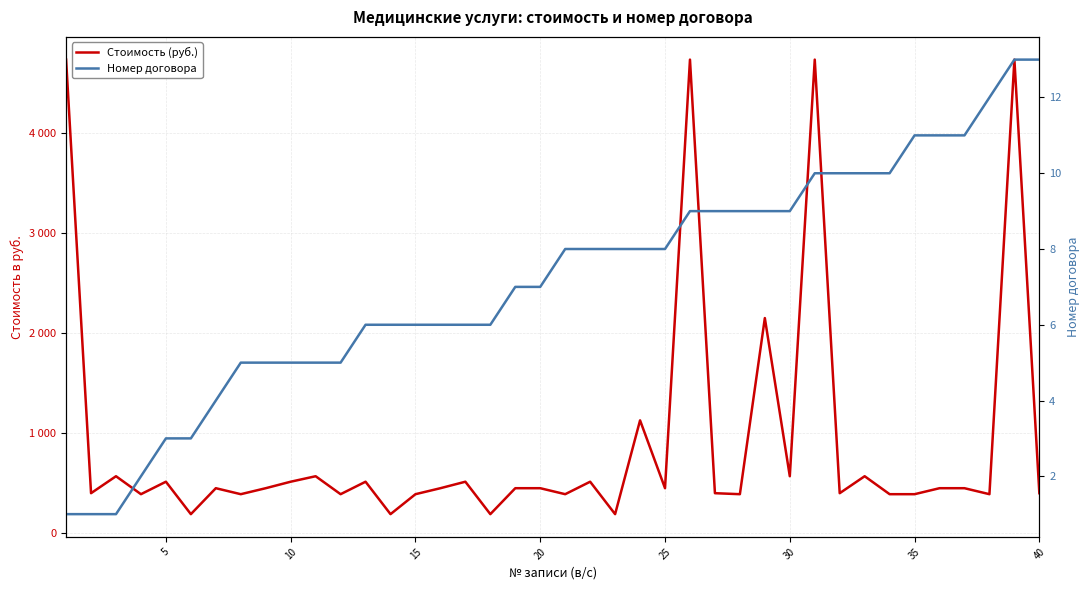

What are all the series names shown in the legend?

Стоимость (руб.), Номер договора